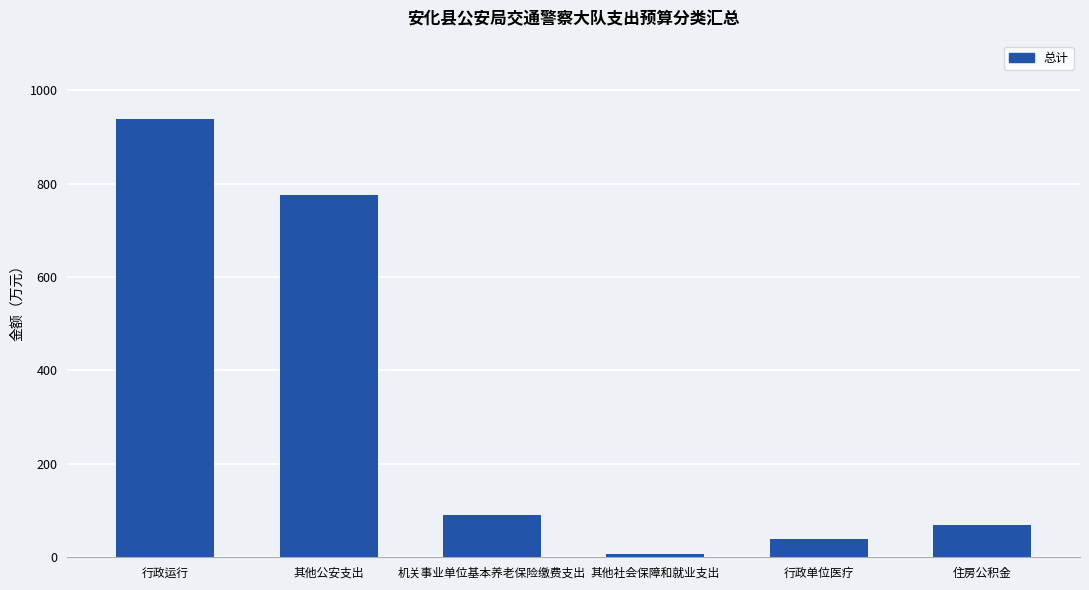

How many bars are there in total?

6